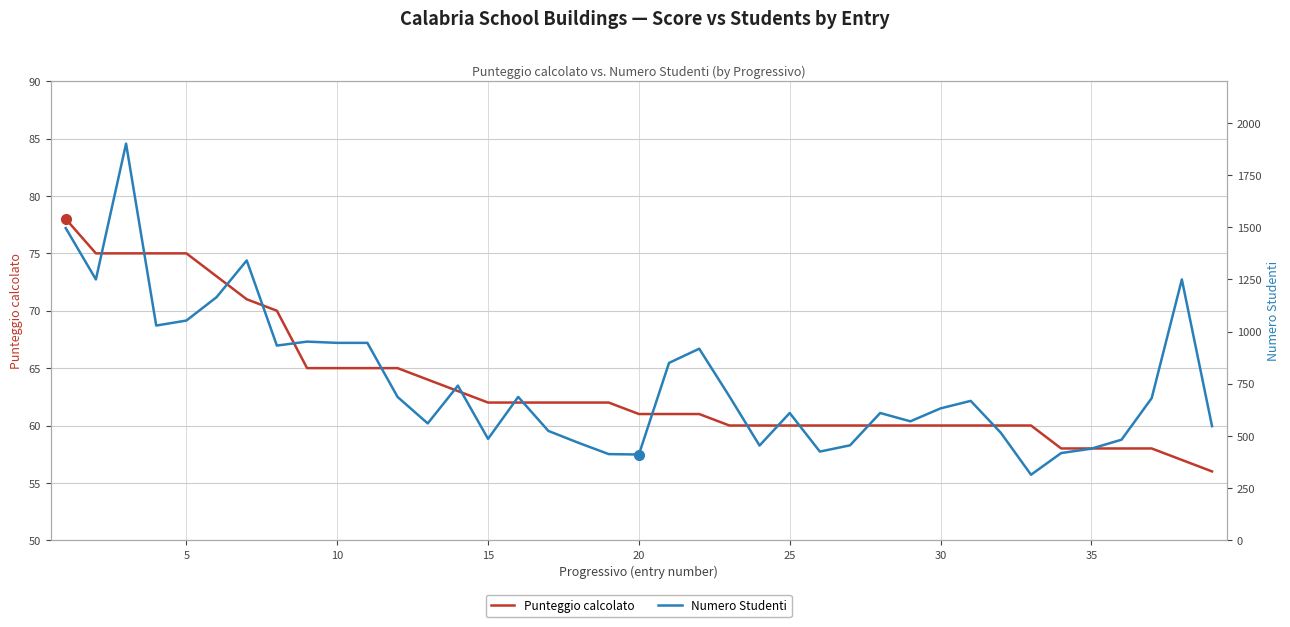

The Punteggio calcolato series shows 62 at 15. True or false?

True